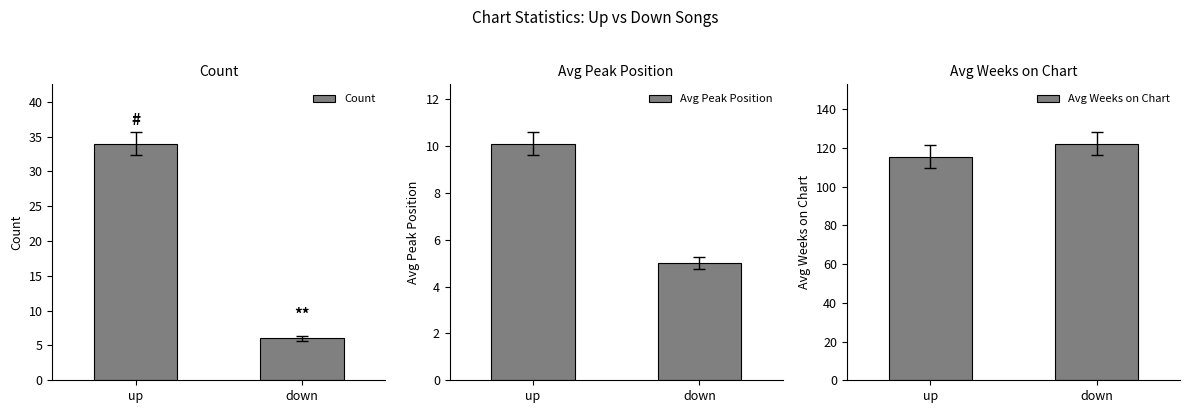

True or false: Count has a value of 60.8 at up.

False